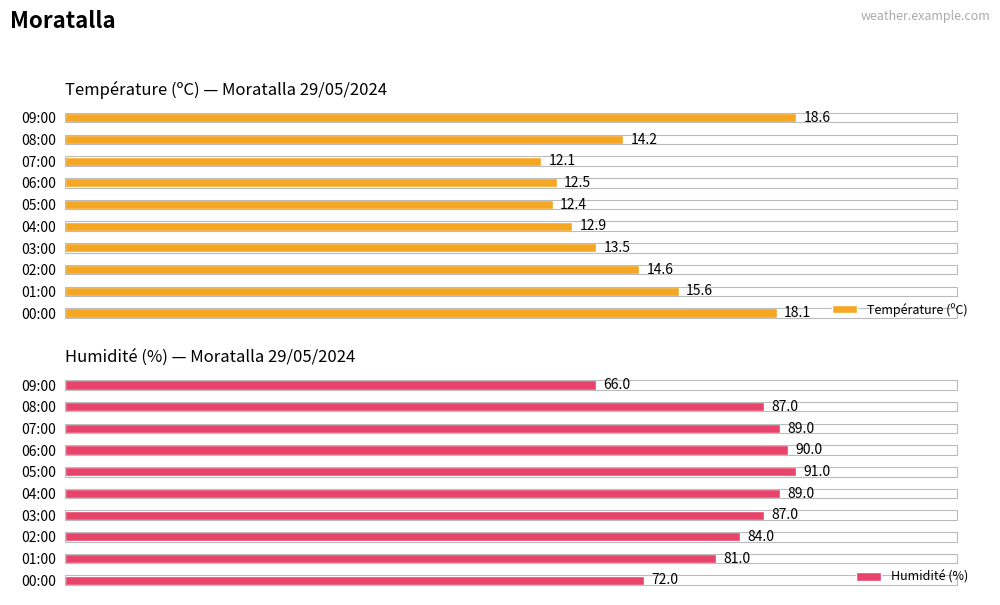

Rank the series by their average value, from highest to lowest.

Humidité (%), Température (ºC)